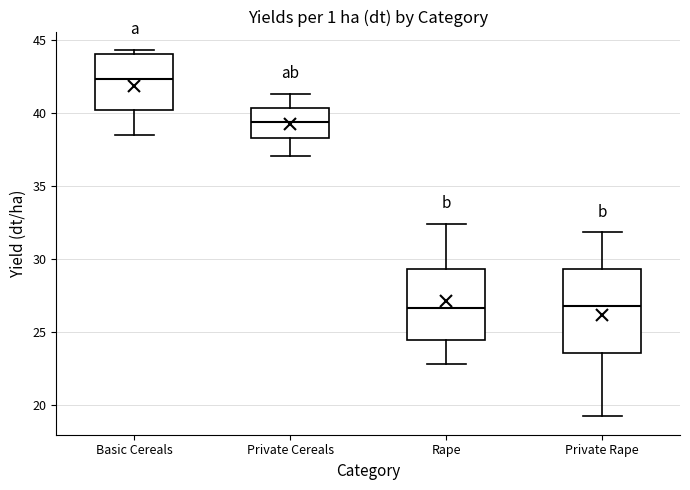

Which box is the tallest, from its lower edge to its upper edge?

Private Rape